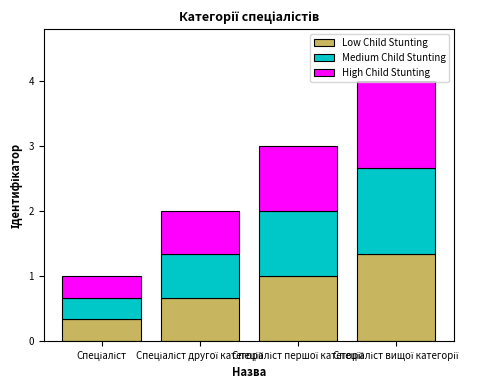

What is the difference between the second highest and second lowest values in the Low Child Stunting series?

0.3